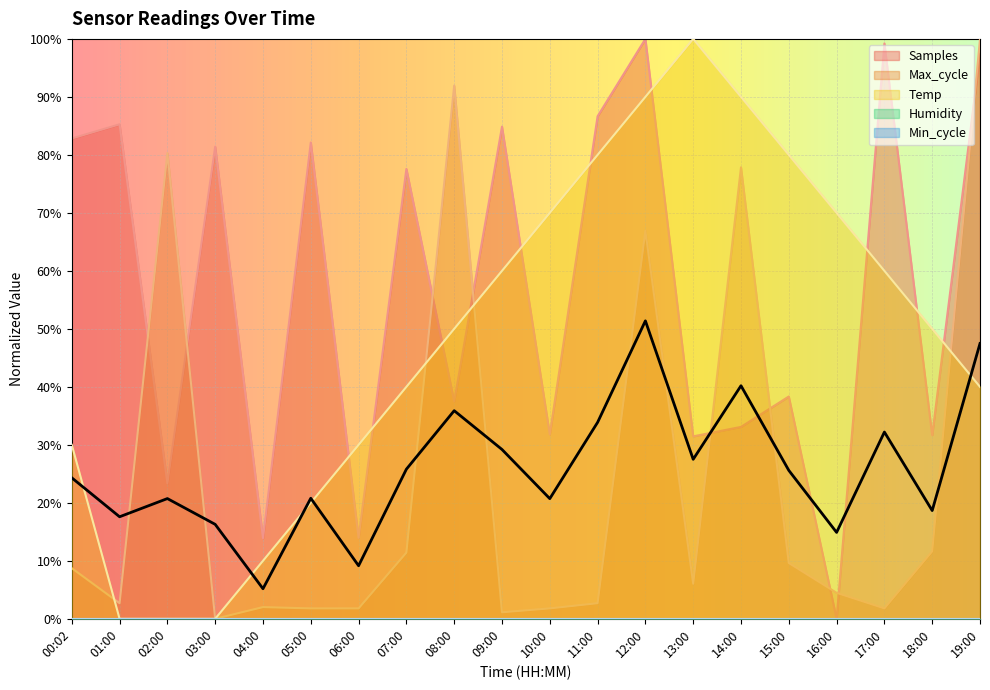

True or false: Max_cycle and Temp intersect in this chart.

True